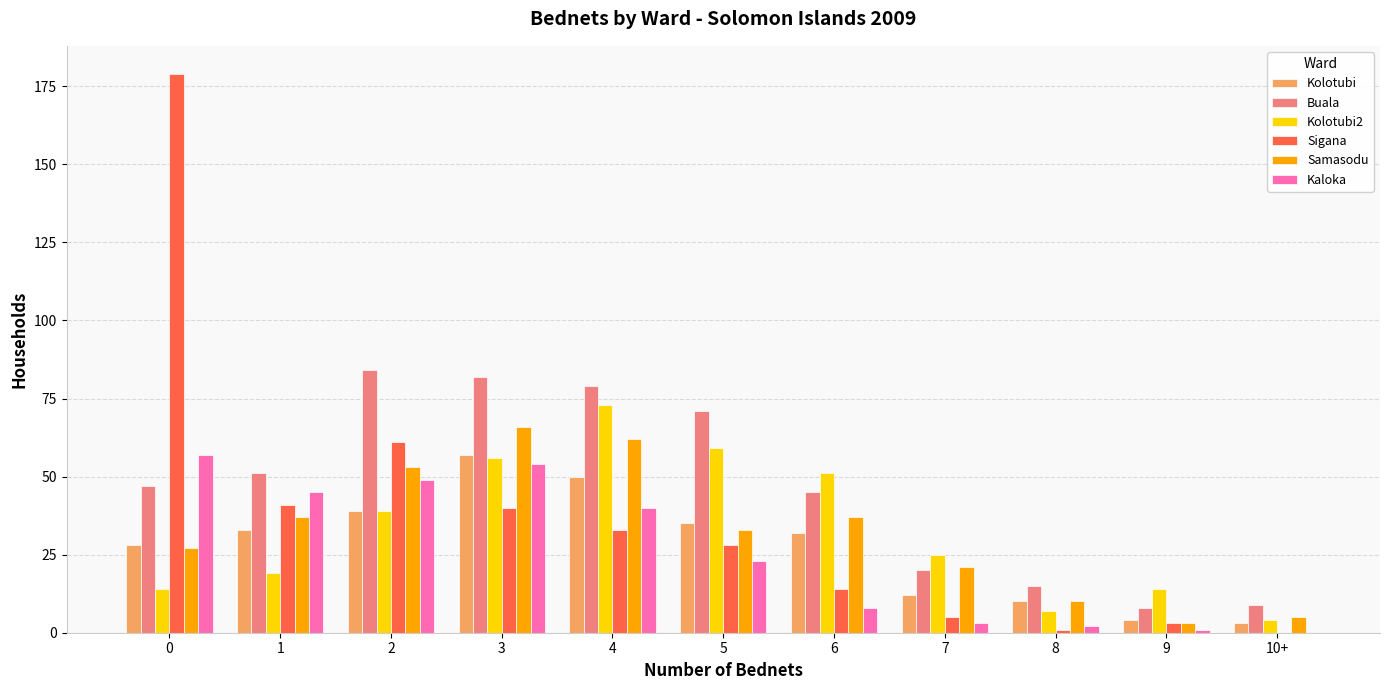

How many groups of bars are there?

11